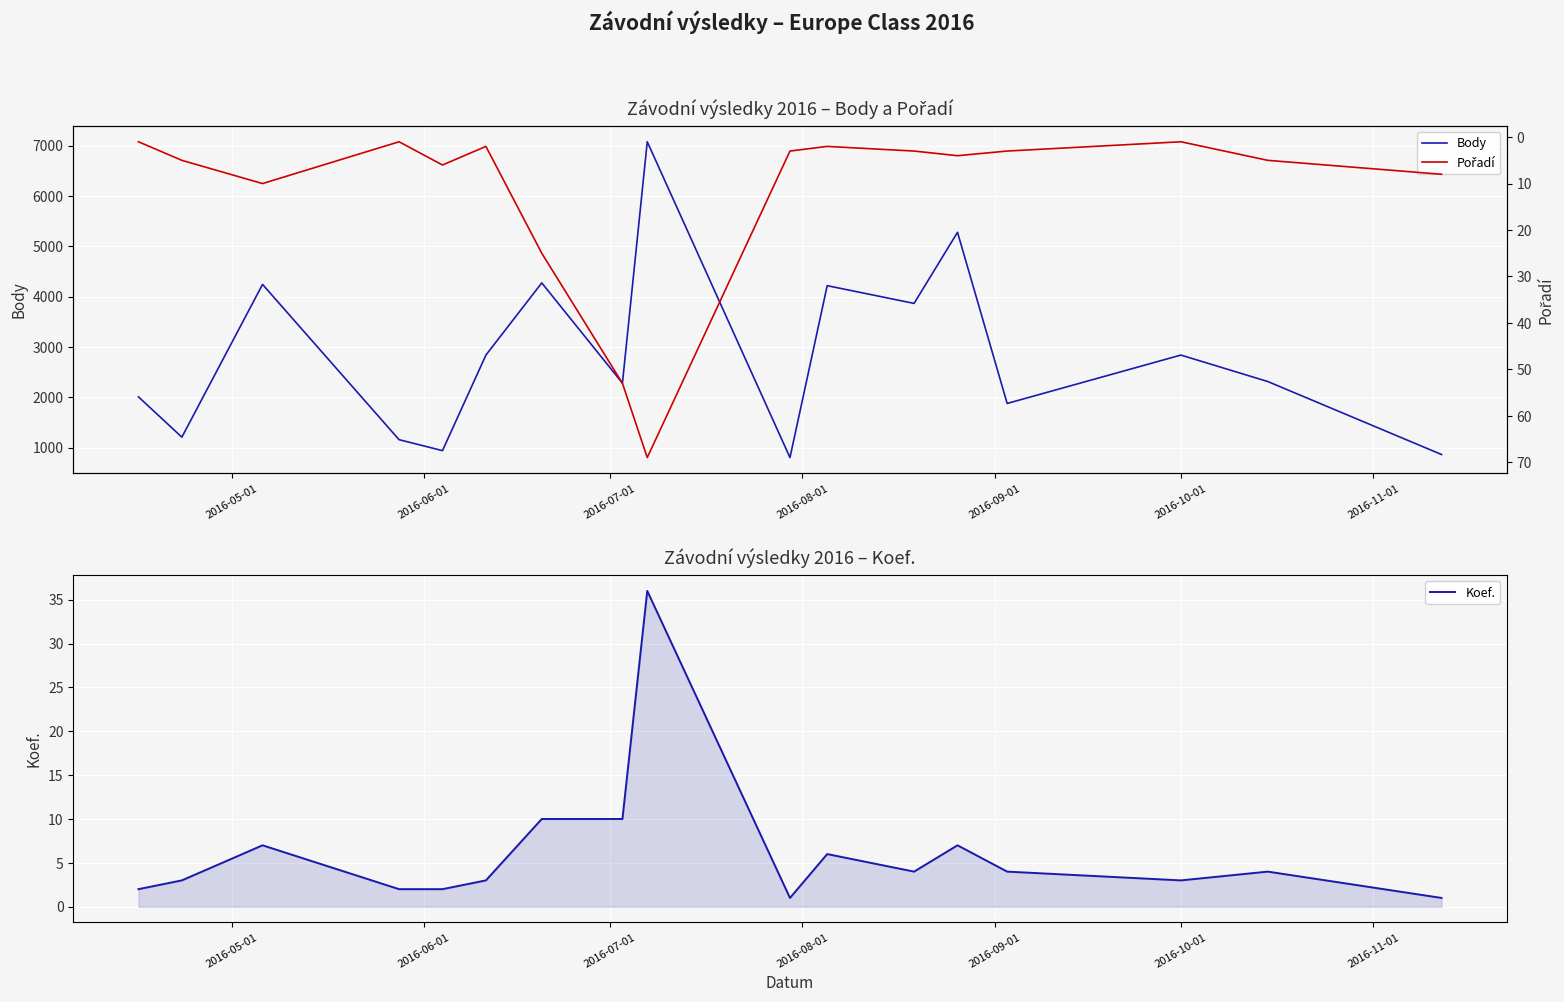

What is the maximum value for Body?

7079